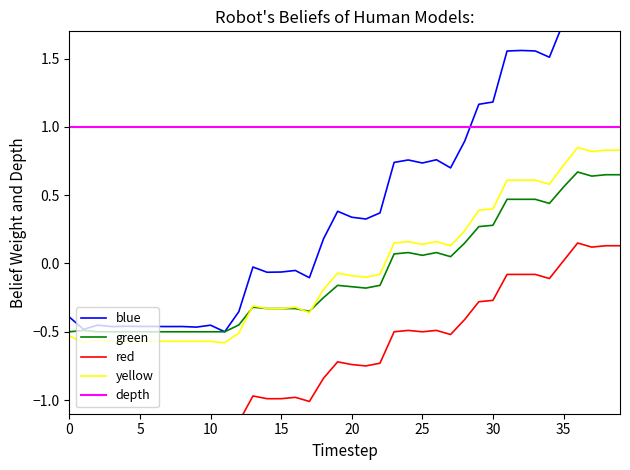

True or false: red and blue cross at least once.

False